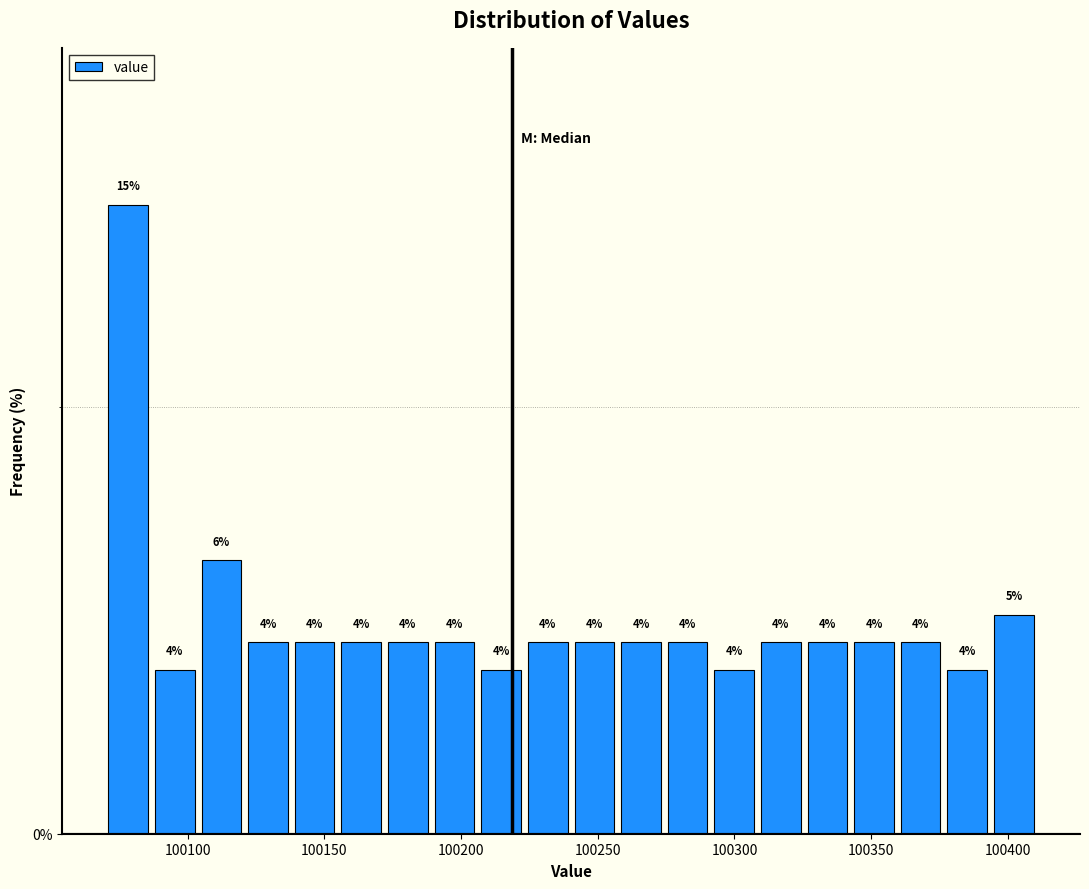

Around what value on the x-axis is the tallest bar? Give the approximate position of its centre, as read against the axis.

100080